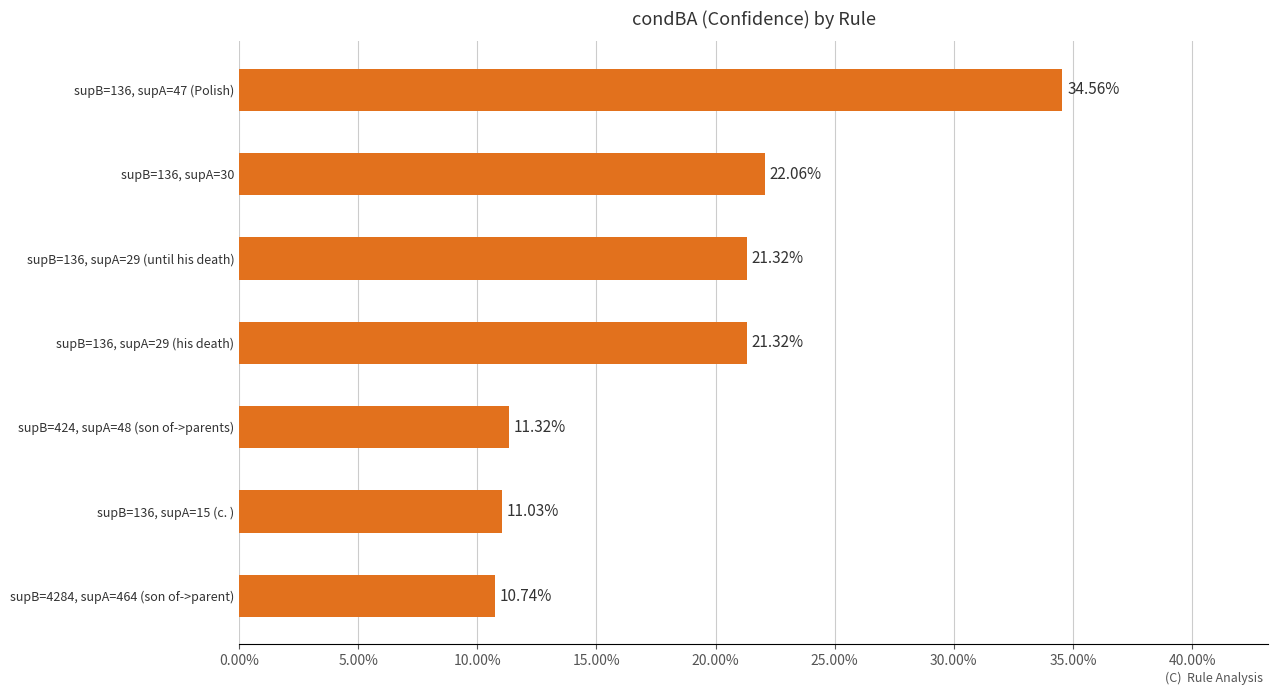

Are the bars horizontal?

Yes